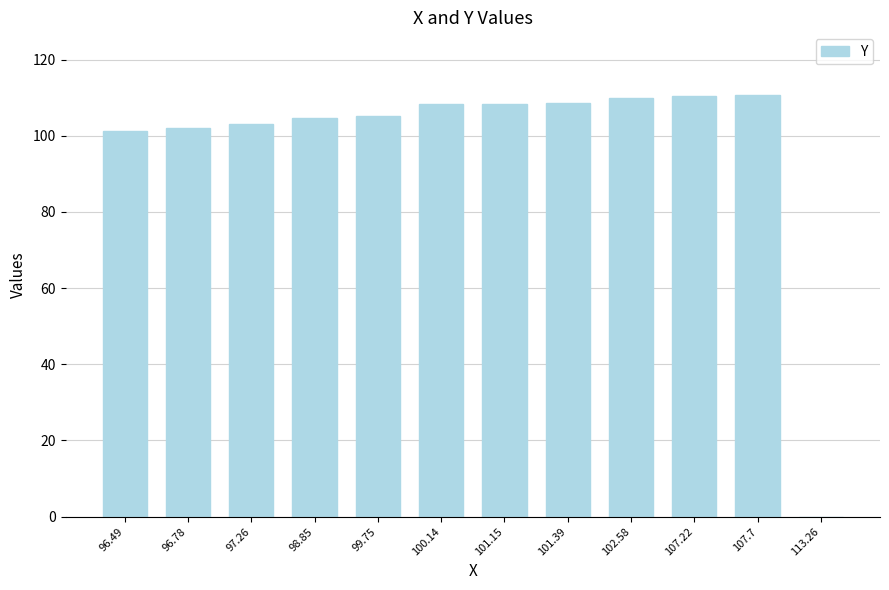

True or false: the data shows 104.7 at 98.85.

True